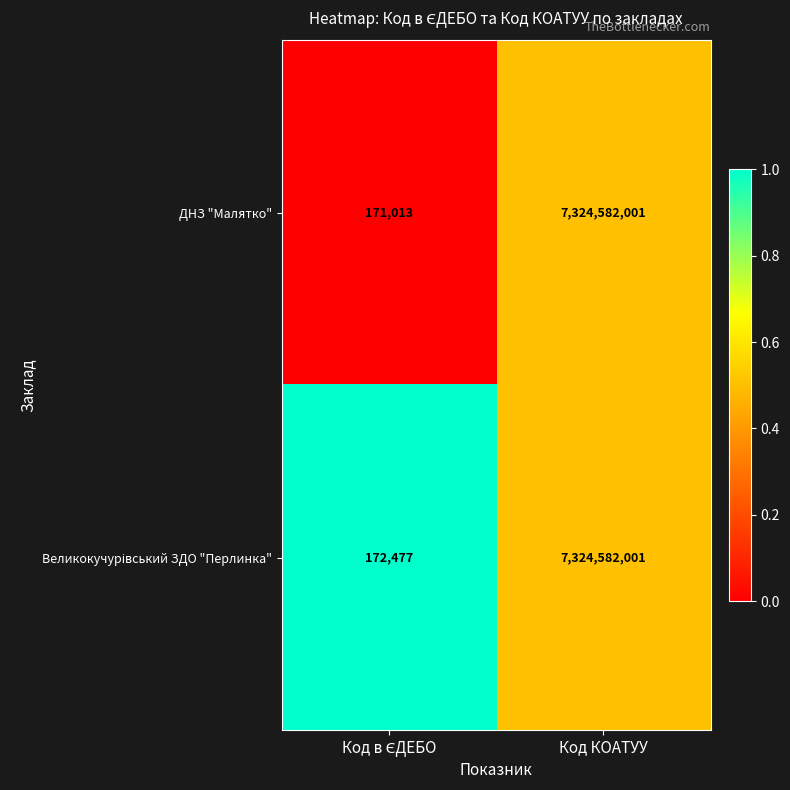

At which category is the sum across all series the highest?

Код КОАТУУ